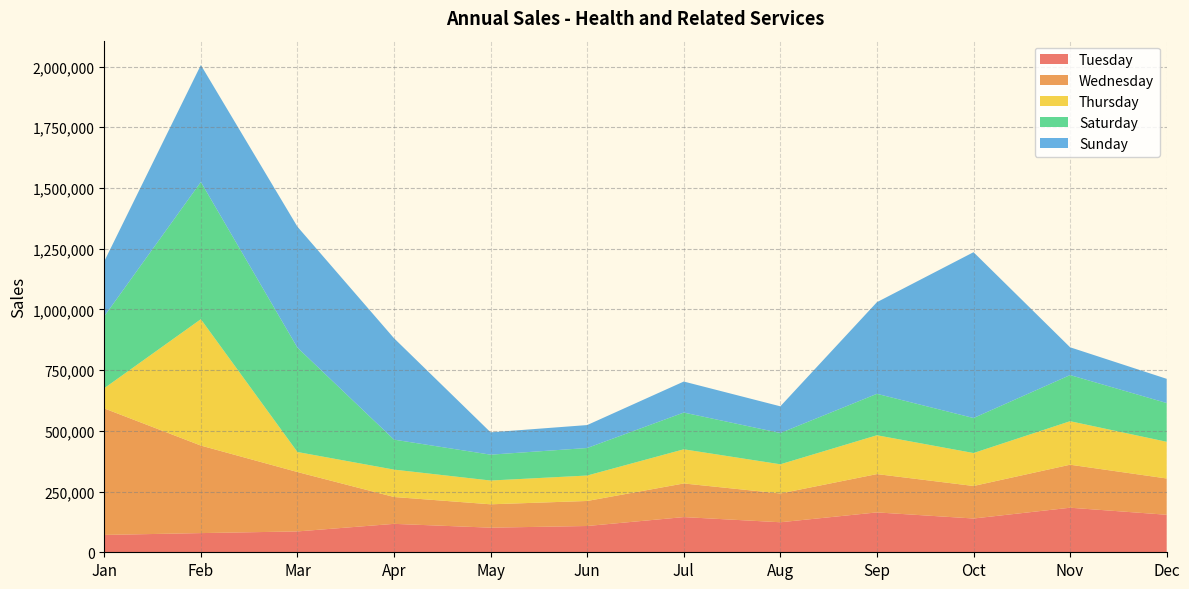

Reading left to right, extract all data points from this chart.

Tuesday: Jan=71456	Feb=78967	Mar=85889	Apr=117015	May=101328	Jun=108187	Jul=144878	Aug=123619	Sep=164168	Oct=139051	Nov=183458	Dec=154483
Wednesday: Jan=520830	Feb=360389	Mar=244488	Apr=110585	May=96184	Jun=103043	Jul=138448	Aug=118475	Sep=157738	Oct=133907	Nov=177028	Dec=149339
Thursday: Jan=83296	Feb=520242	Mar=82467	Apr=112728	May=97899	Jun=104757	Jul=140592	Aug=120189	Sep=159882	Oct=135621	Nov=179172	Dec=151053
Saturday: Jan=296114	Feb=565042	Mar=429746	Apr=123445	May=106472	Jun=113331	Jul=151308	Aug=128763	Sep=170598	Oct=144195	Nov=189888	Dec=159627
Sunday: Jan=226362	Feb=481440	Mar=497810	Apr=417390	May=91897	Jun=94469	Jul=127732	Aug=109901	Sep=377344	Oct=682698	Nov=114461	Dec=99613